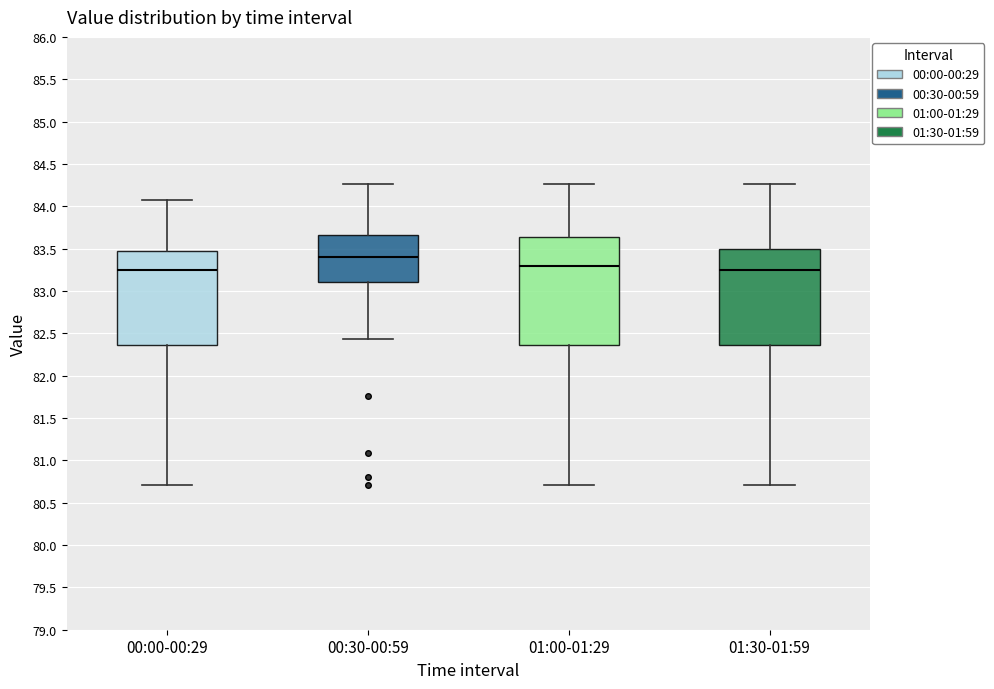

Reading left to right, read every box against the y-axis: the position of its median line, the range the box covers, and the ends of its whiskers. The values are not printed on the chart, so give them approximately, as read against the axis.

00:00-00:29: median 83.25, box 82.35 to 83.45, whiskers 80.70 to 84.05
00:30-00:59: median 83.40, box 83.10 to 83.65, whiskers 82.45 to 84.25
01:00-01:29: median 83.30, box 82.35 to 83.65, whiskers 80.70 to 84.25
01:30-01:59: median 83.25, box 82.35 to 83.50, whiskers 80.70 to 84.25